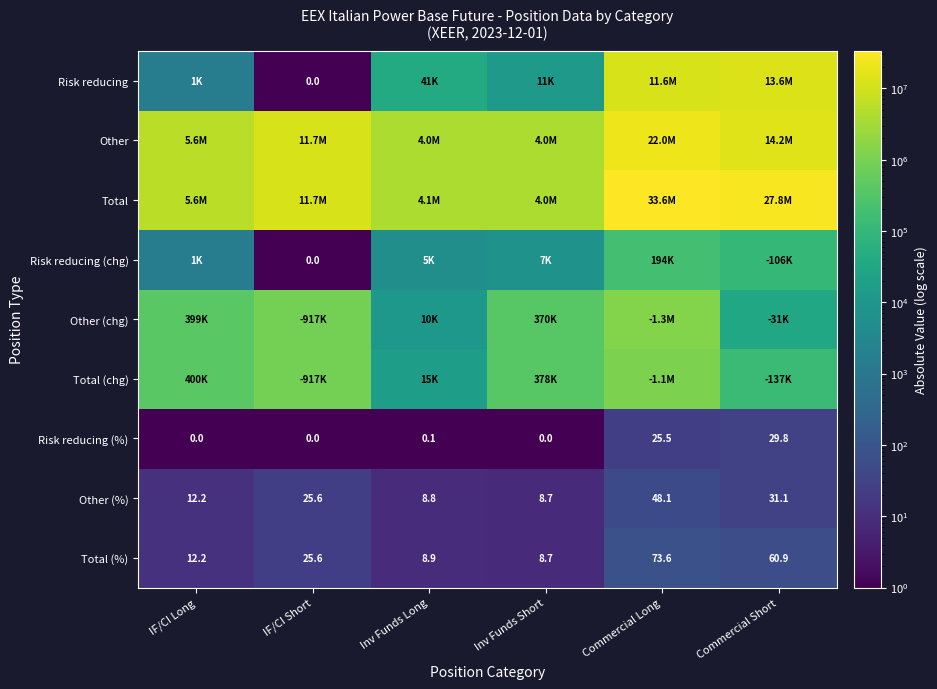

List the labels in order of Total (%) value, largest first.

Commercial Long, Commercial Short, IF/CI Short, IF/CI Long, Inv Funds Long, Inv Funds Short